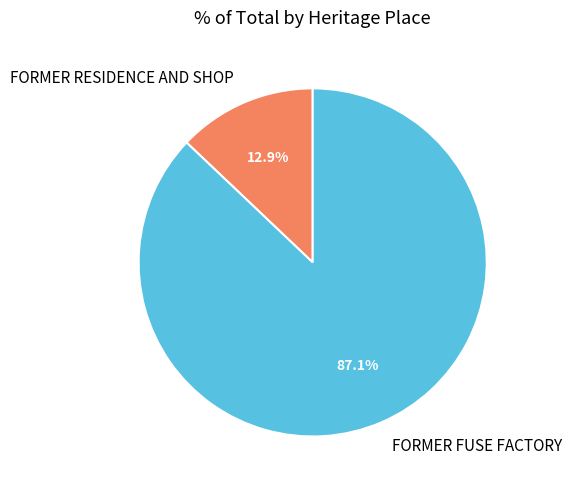

Which category has the biggest portion of the pie?

FORMER FUSE FACTORY